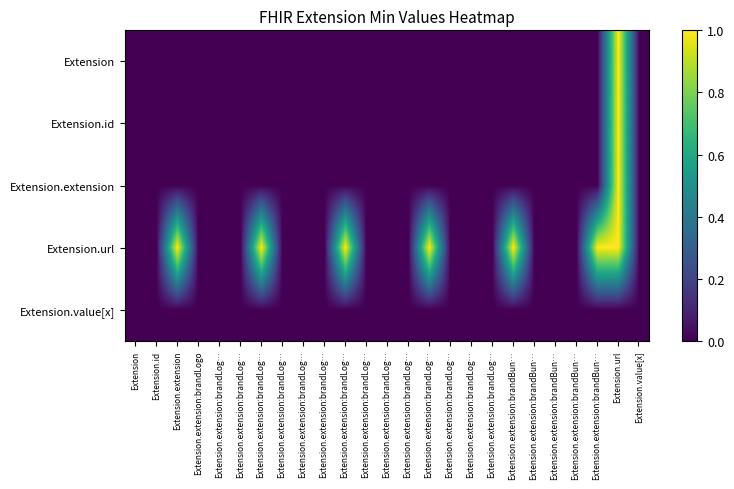

Between Extension.extension:brandBun… and Extension.id, which is larger?

Extension.extension:brandBun…